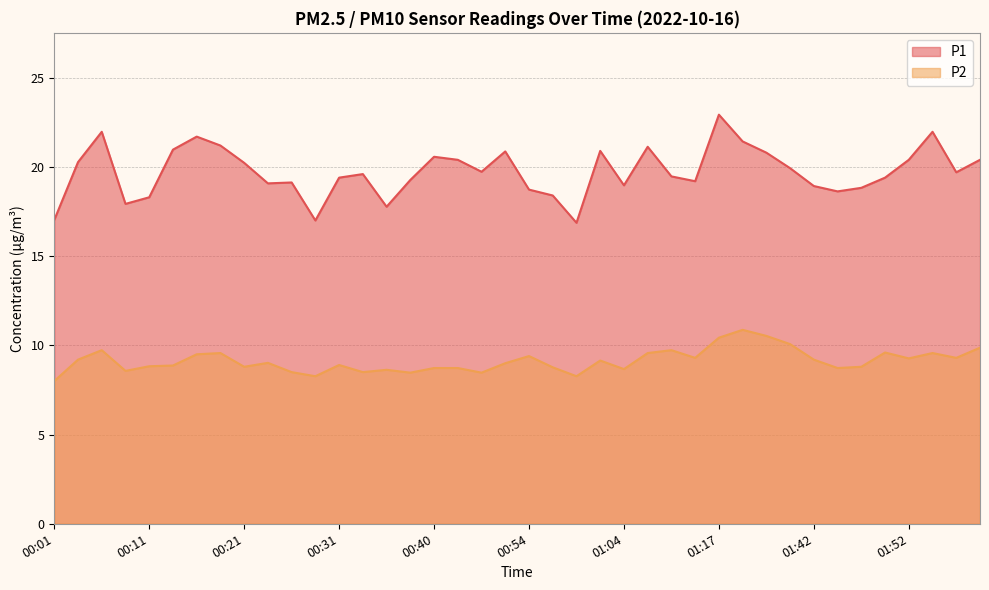

True or false: P2 has more than 2 interior local peaks.

True